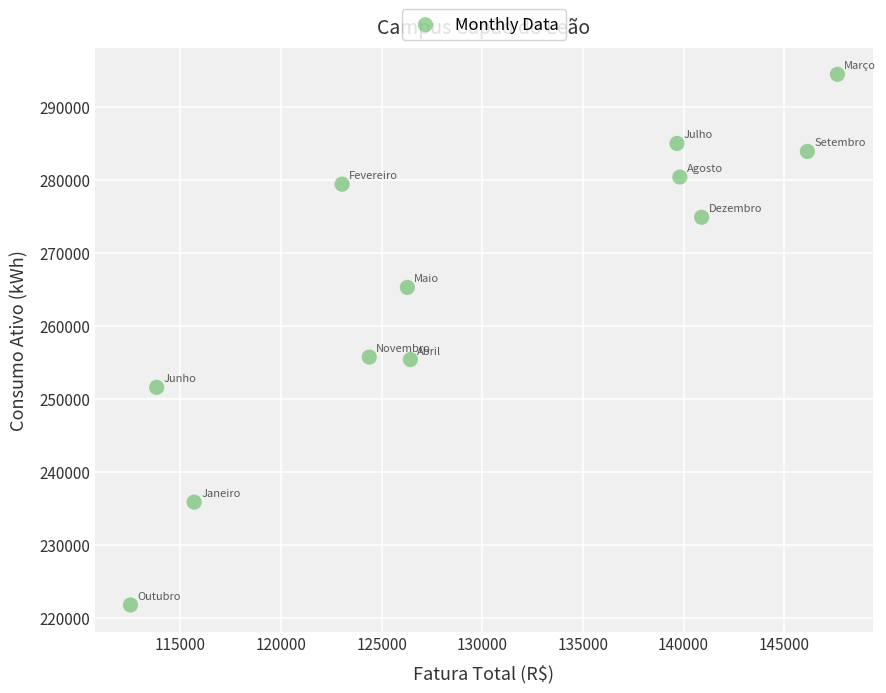

What is the average Y value?

265371